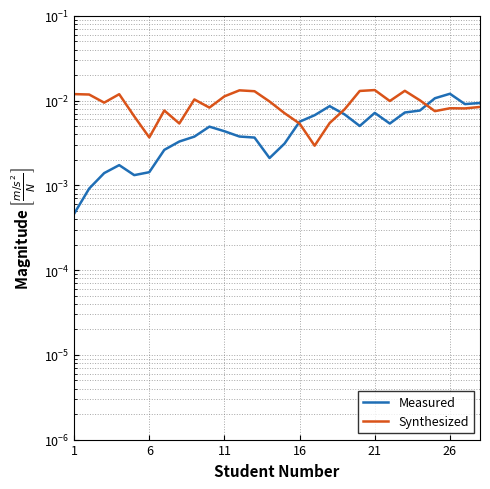

List the series in order of their peak value, lowest first.

Measured, Synthesized